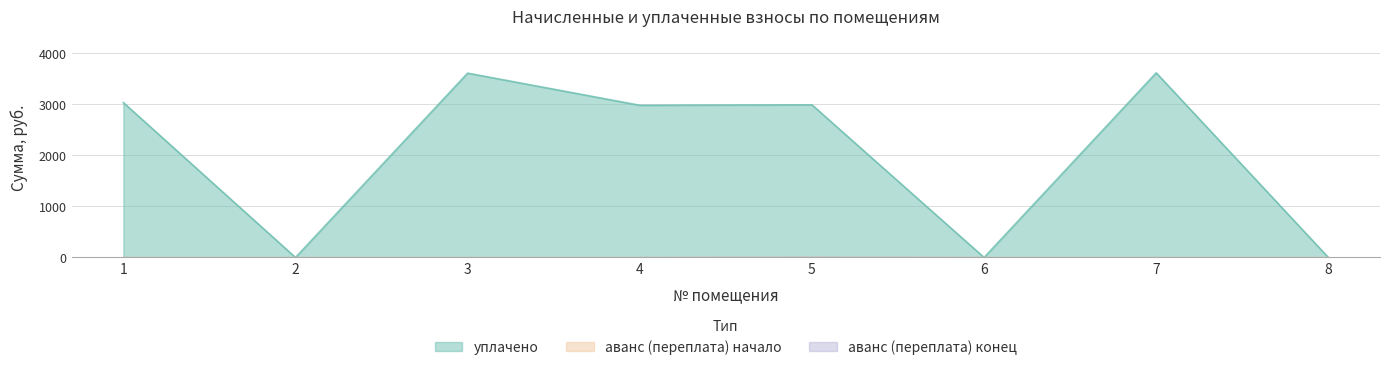

Which series has the largest total across all categories?

уплачено